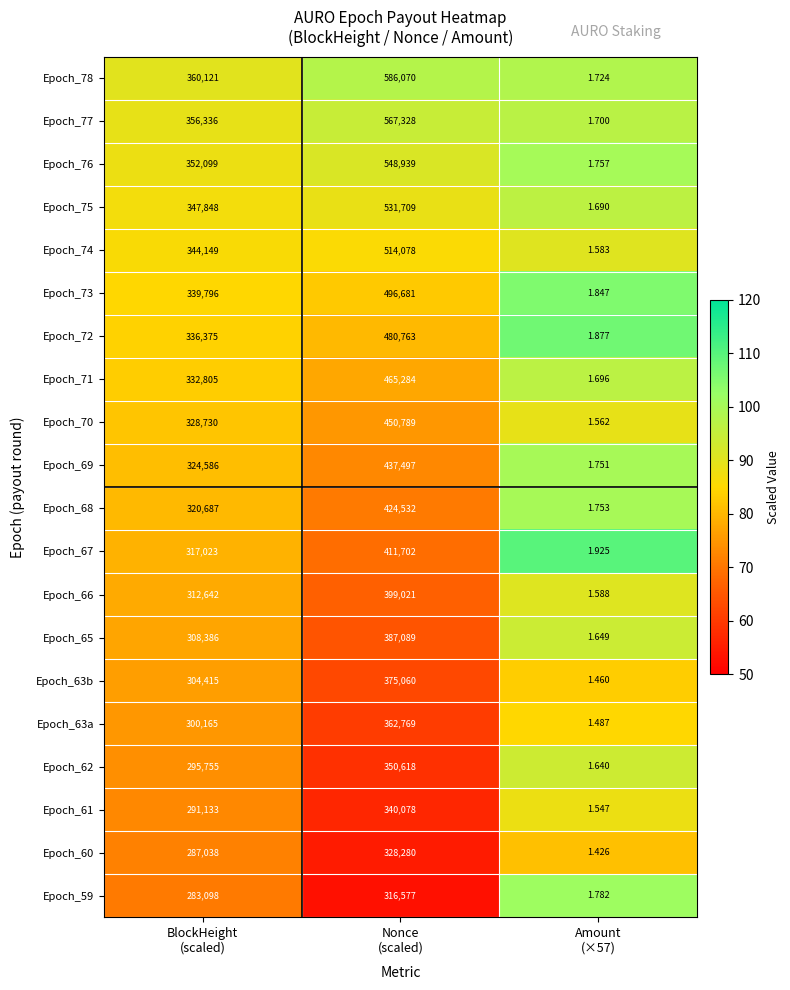

How many categories are shown in the chart?

3